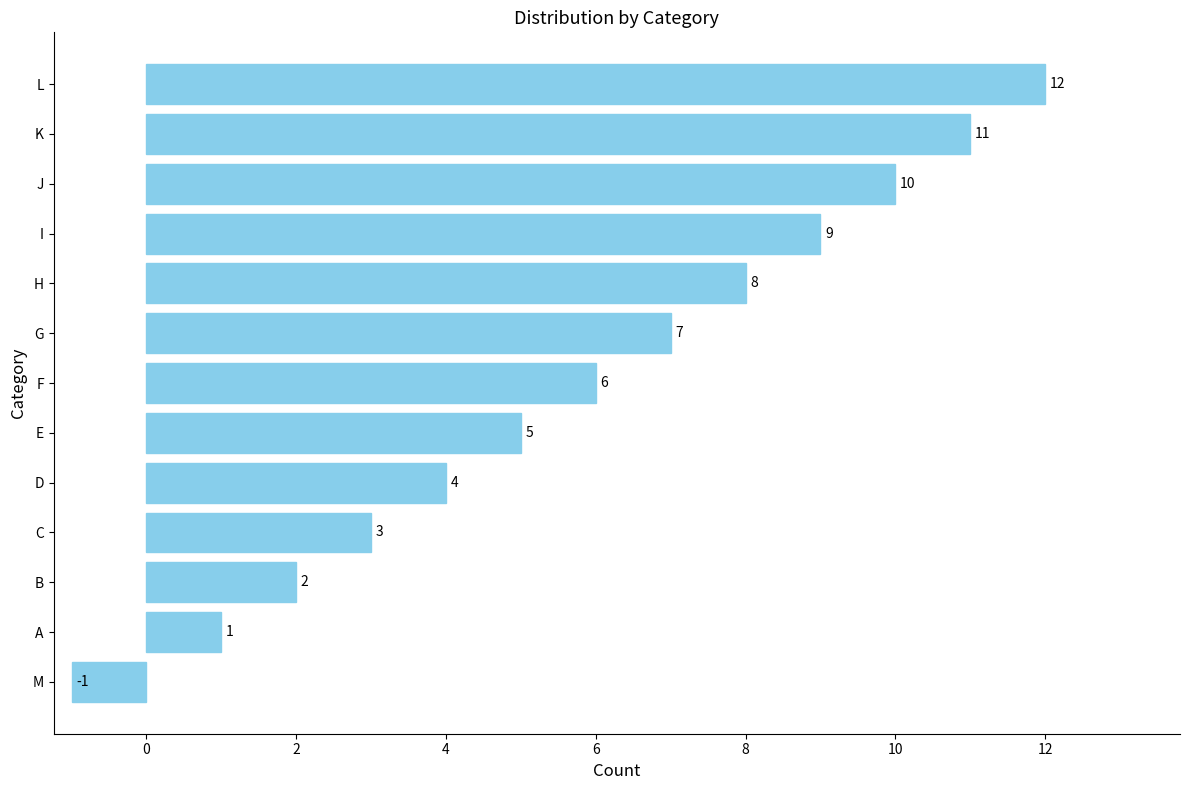

What is the difference between the second highest and minimum values?

12